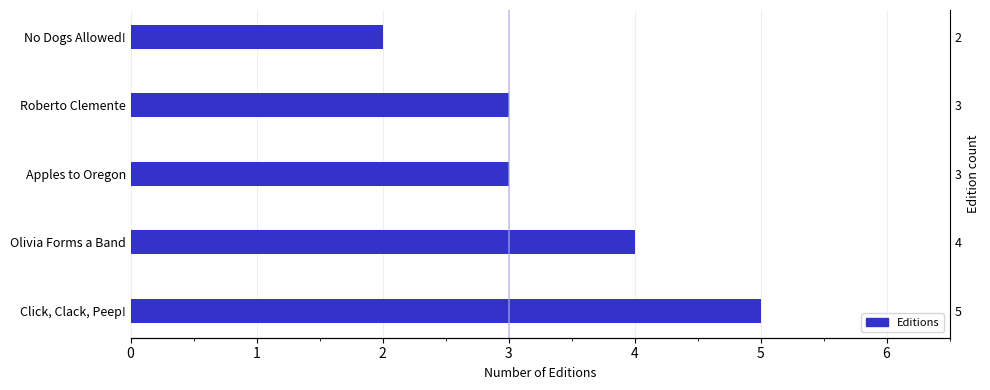

Rank the categories by value from lowest to highest.

4, 2, 3, 1, 0